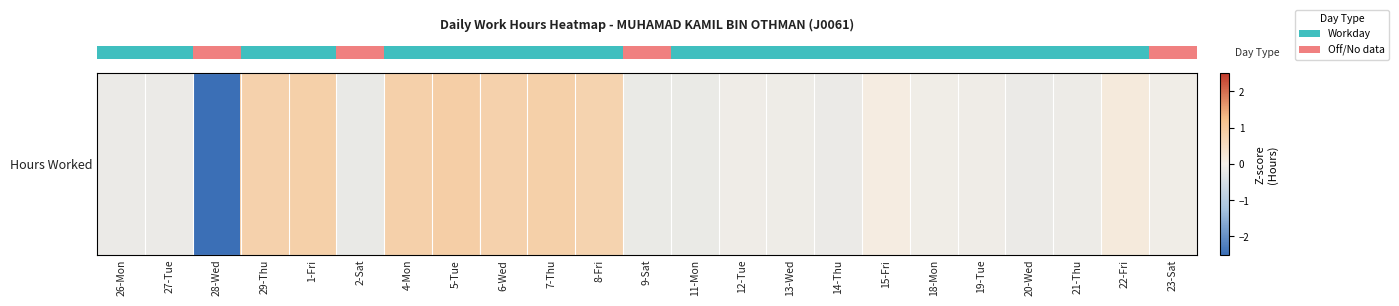

How many data points are less than 0?

14